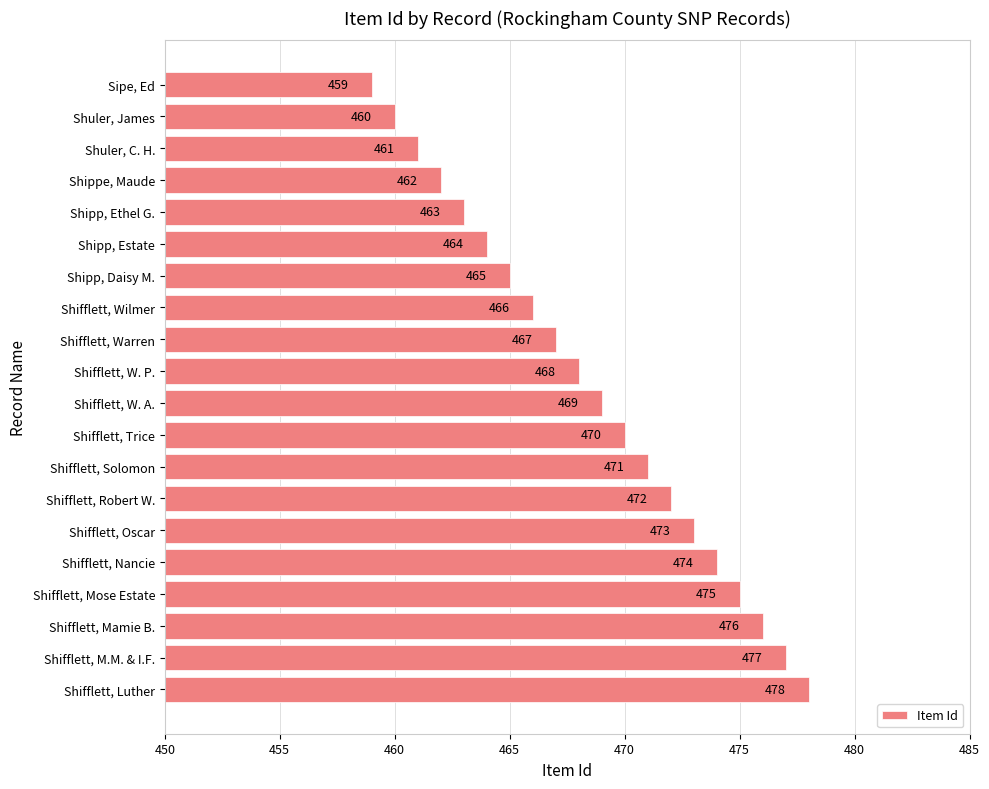

What is the value of the 16th bar from the top?

474